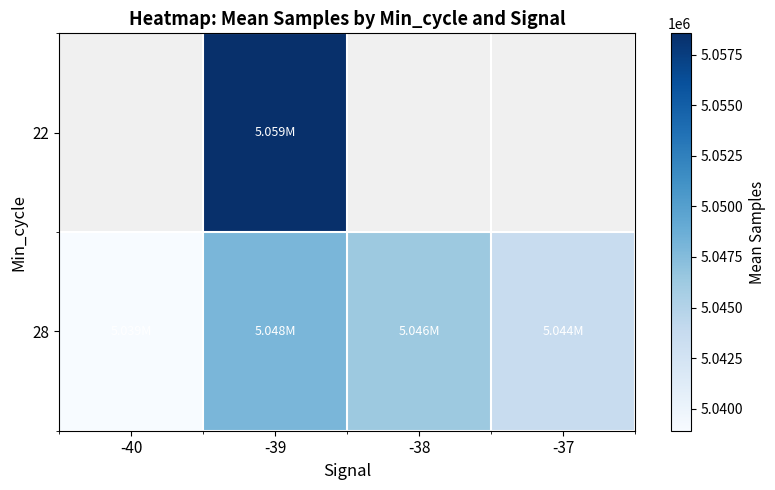

Which series has the widest spread of values?

28